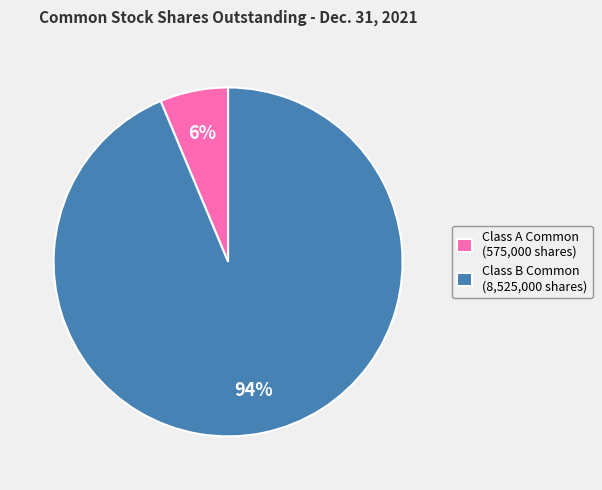

Which has a higher value, Class A Common (575,000 shares) or Class B Common (8,525,000 shares)?

Class B Common (8,525,000 shares)